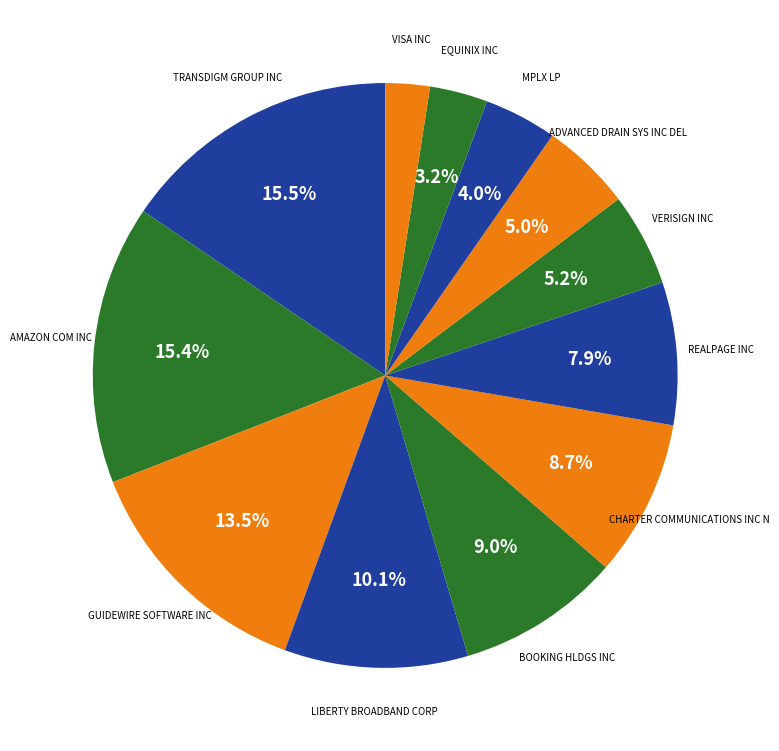

How many segments does this pie chart have?

12